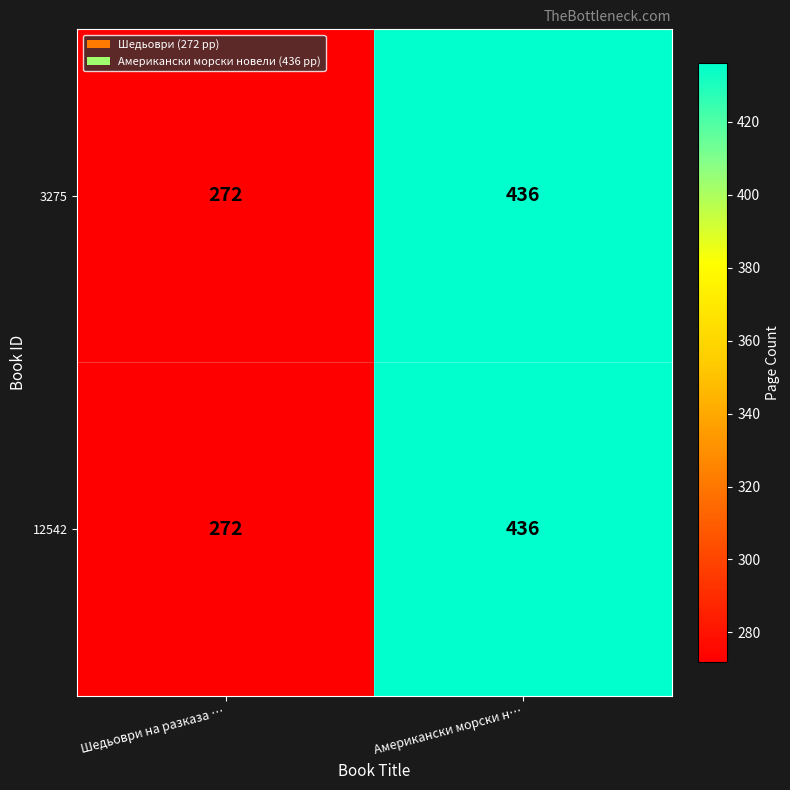

List the labels in order of 3275 value, largest first.

Американски морски н…, Шедьоври на разказа …